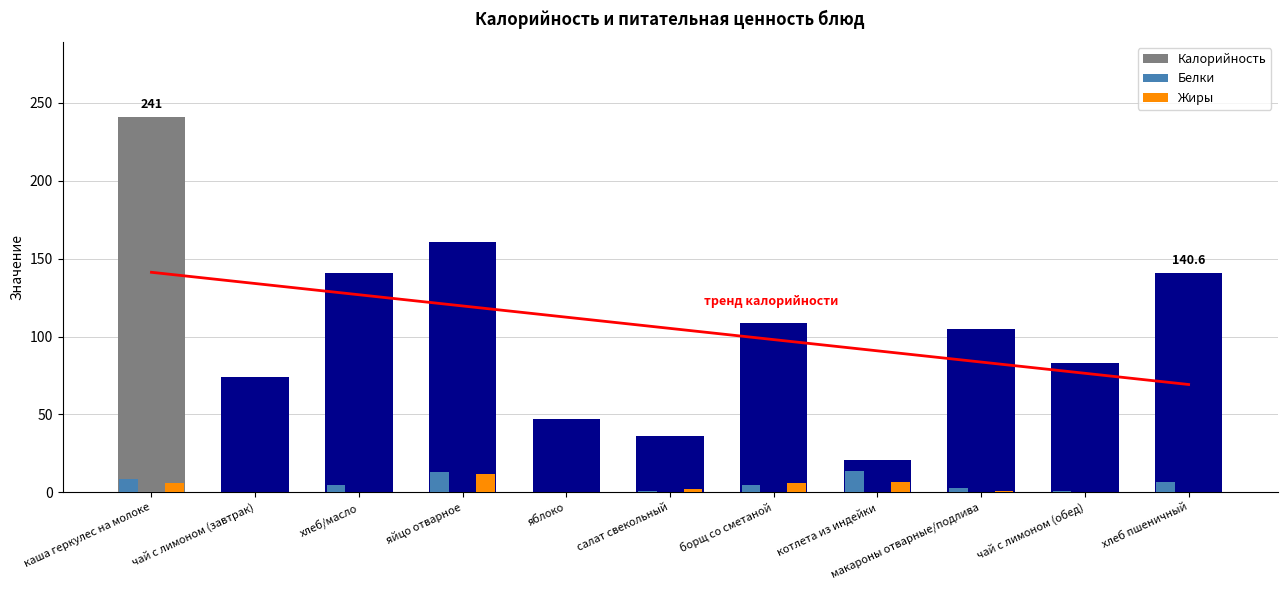

At which label does Калорийность reach its peak?

каша геркулес на молоке